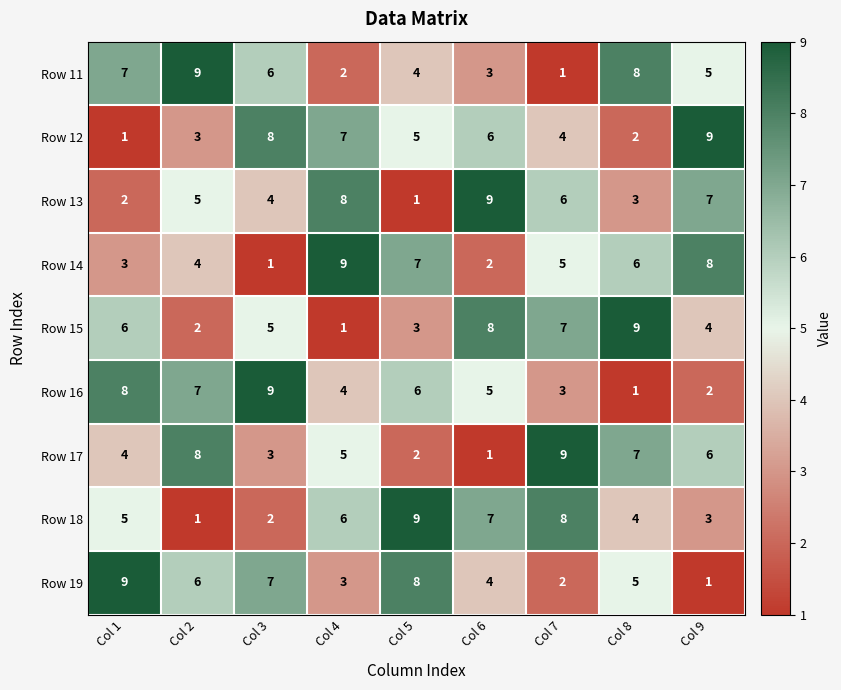

What is the maximum value for Row 15?

9